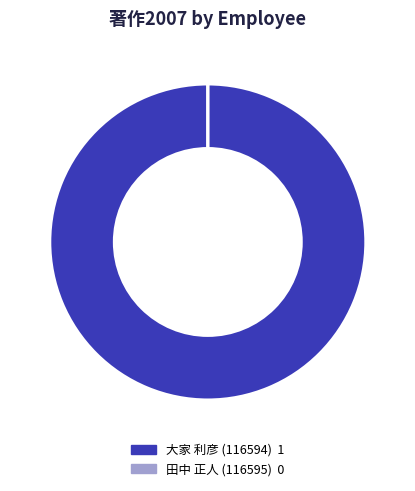

True or false: 大家 利彦 (116594) accounts for 99% of the total.

False